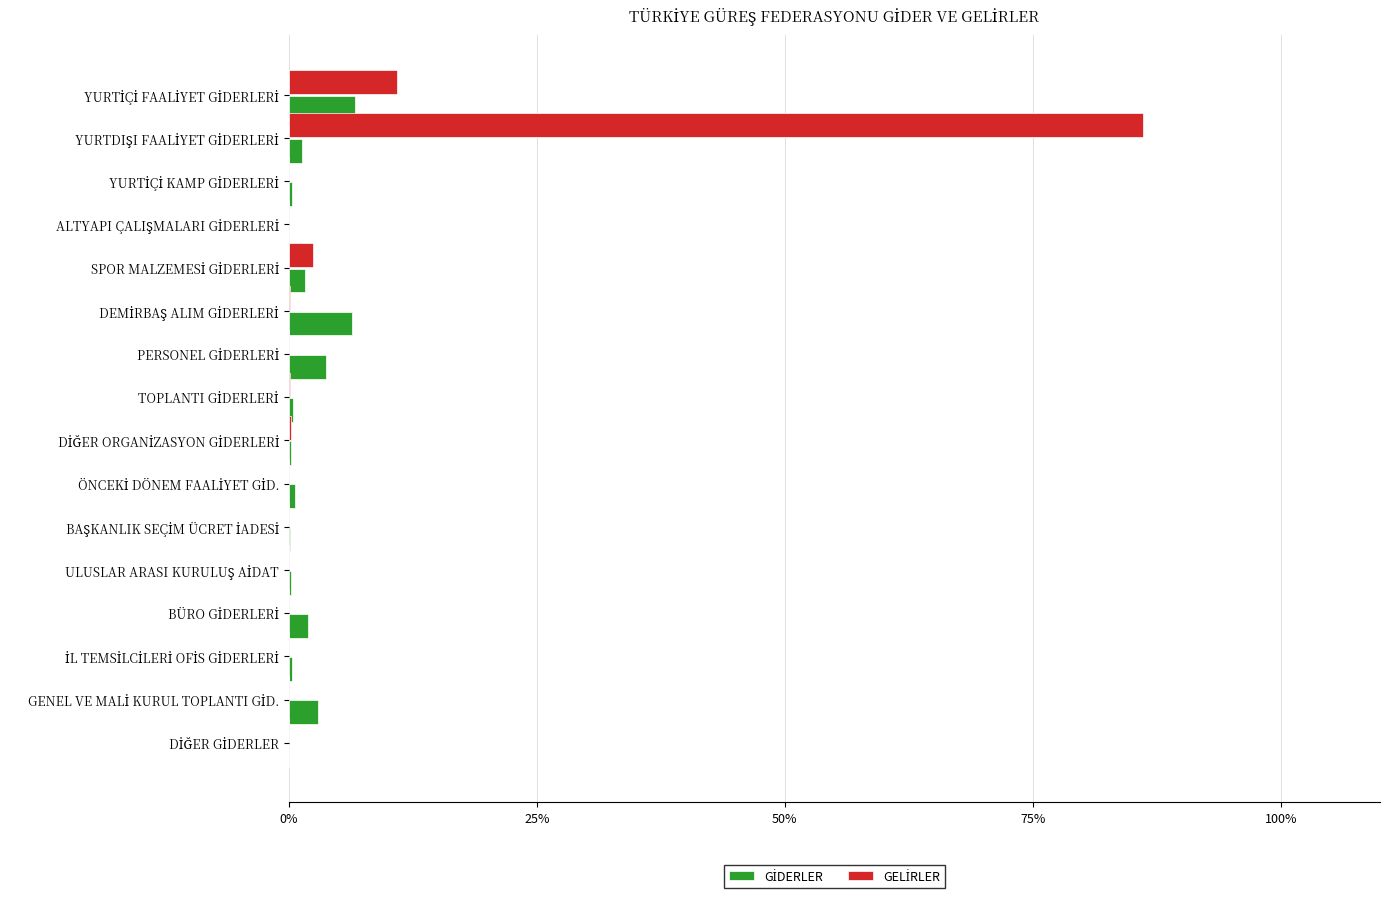

What is the maximum value for GİDERLER?

6.7